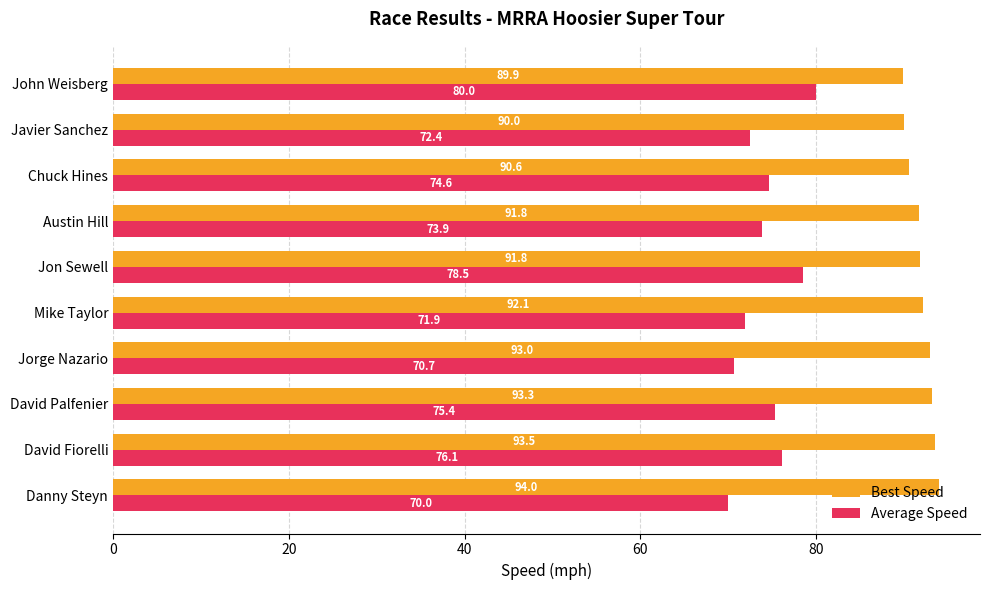

Rank the series at David Palfenier from highest to lowest value.

Best Speed, Average Speed